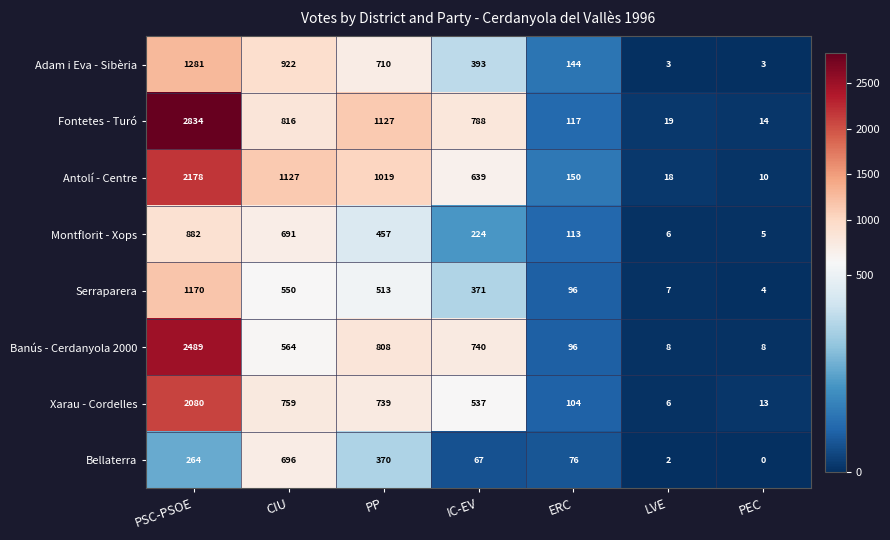

What value does the Montflorit - Xops series have at CIU?

691